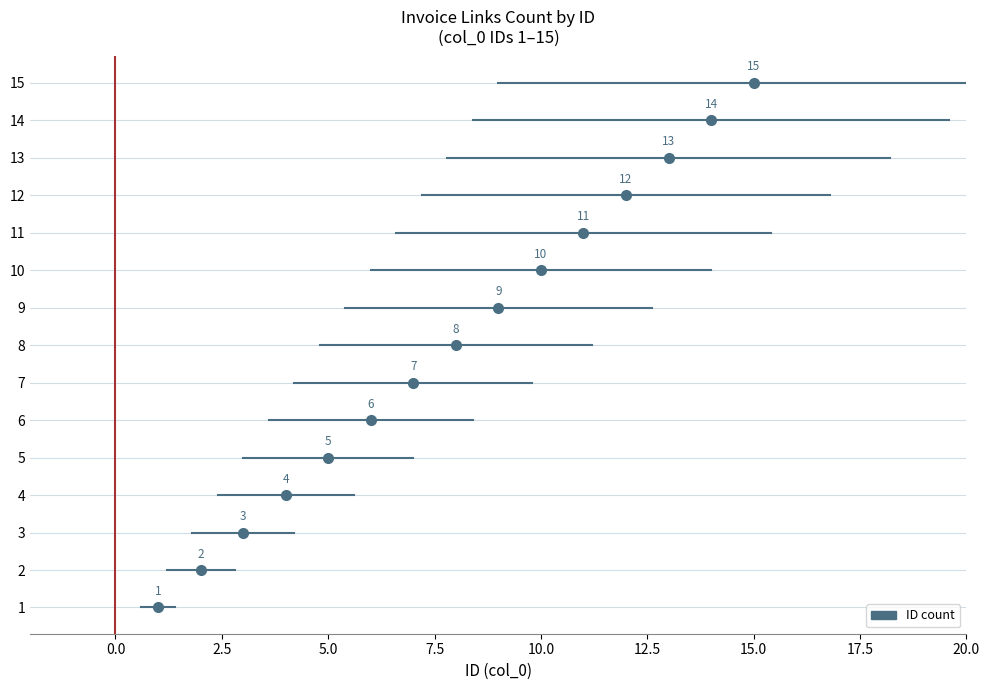

Rank the categories by value from highest to lowest.

15, 14, 13, 12, 11, 10, 9, 8, 7, 6, 5, 4, 3, 2, 1